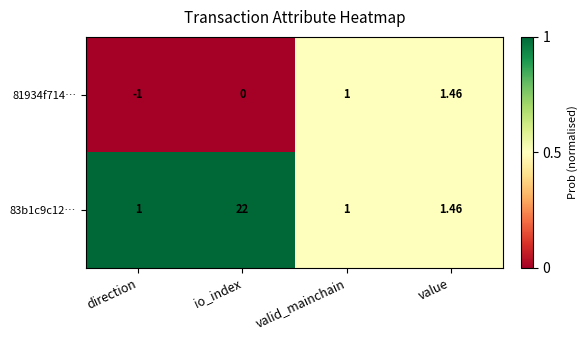

Which series has the widest spread of values?

83b1c9c12…